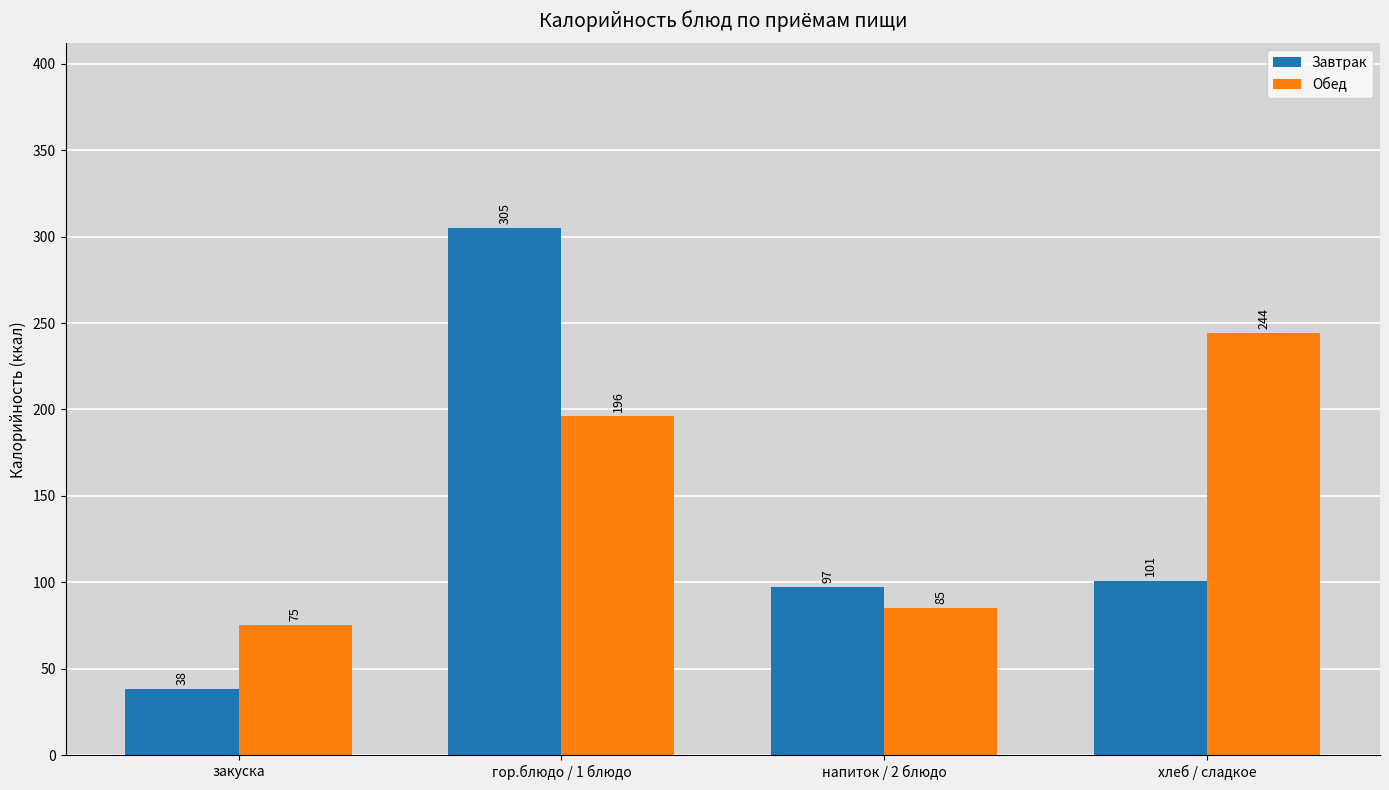

What is the label of the 4th bar from the right?

закуска